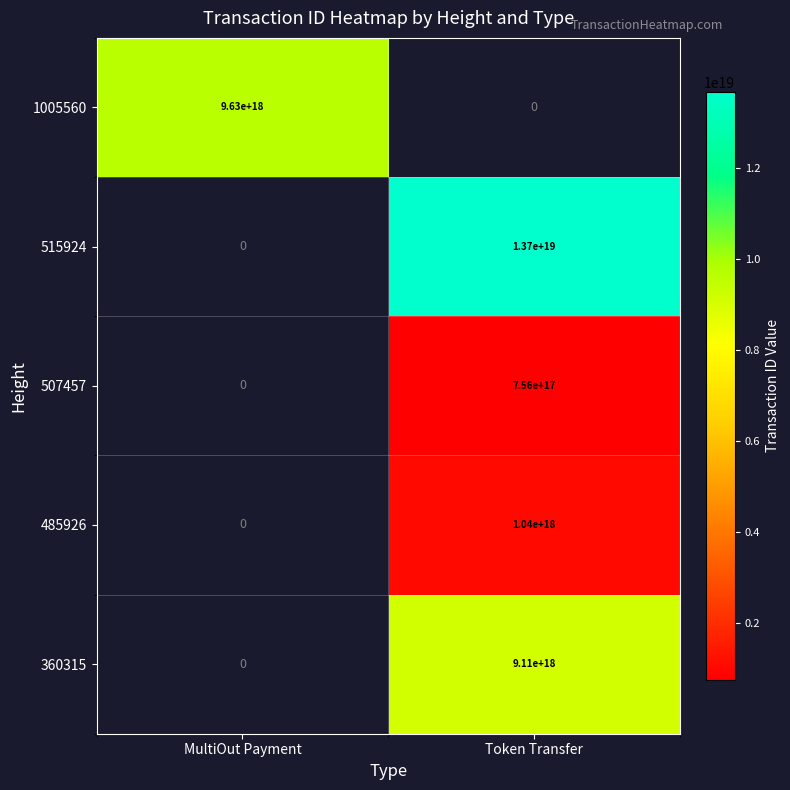

True or false: 515924 has a value of 13700000000000000000 at Token Transfer.

True